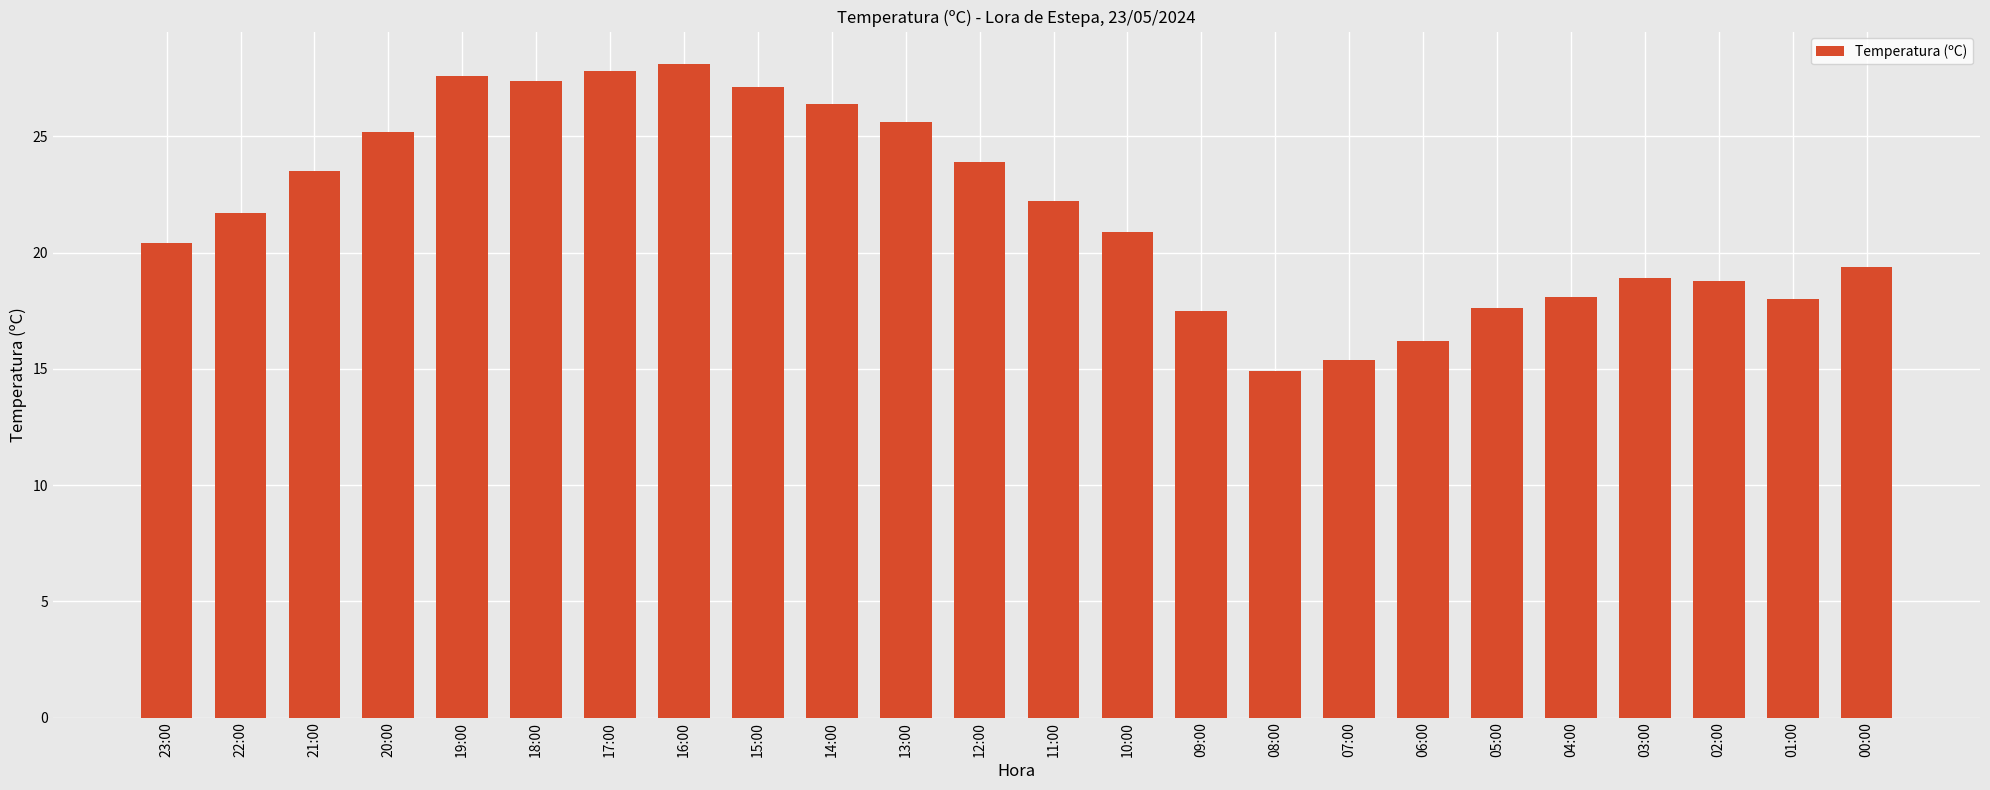

What is the label of the 9th bar from the right?

08:00